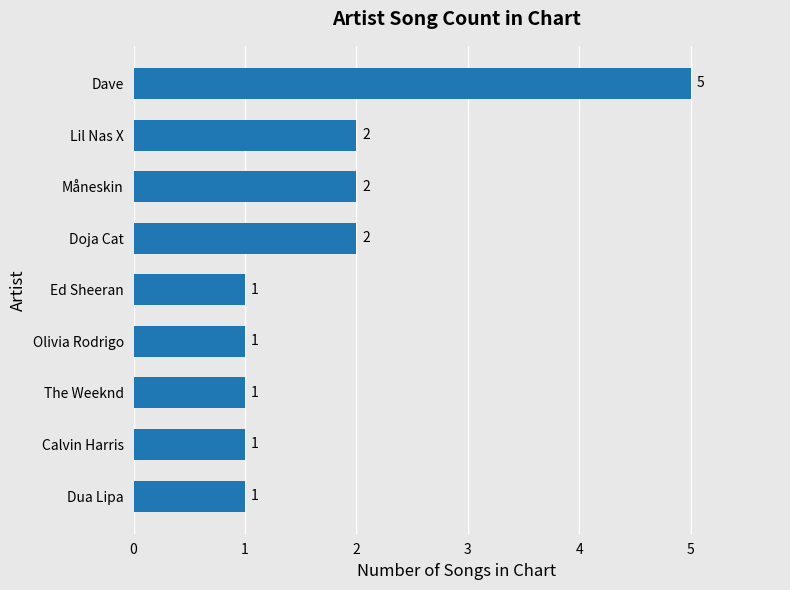

How many distinct data groups are displayed?

1